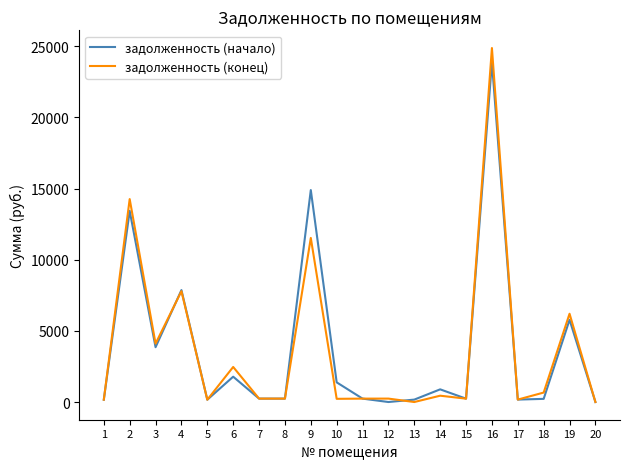

At which category does задолженность (начало) reach its first local valley?

3